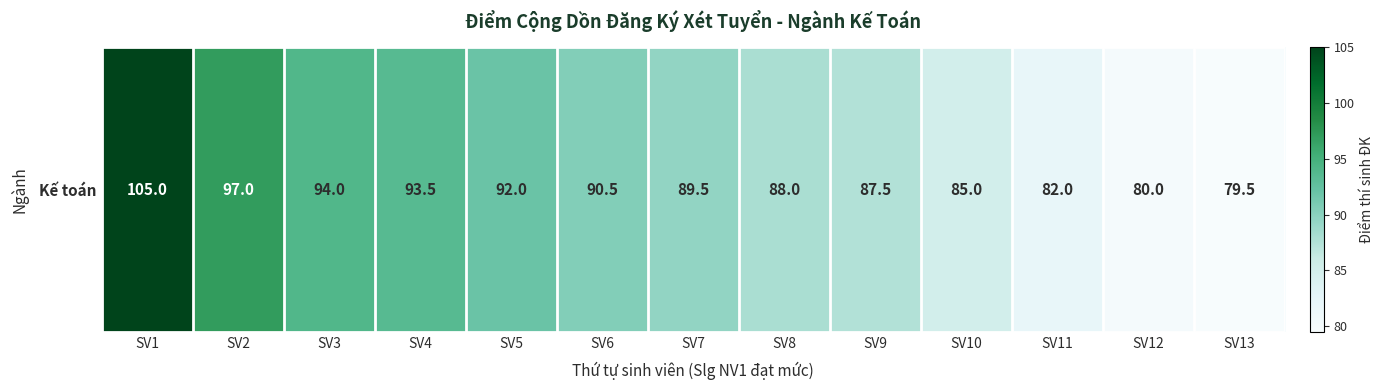

The value at SV3 is 58.3. True or false?

False